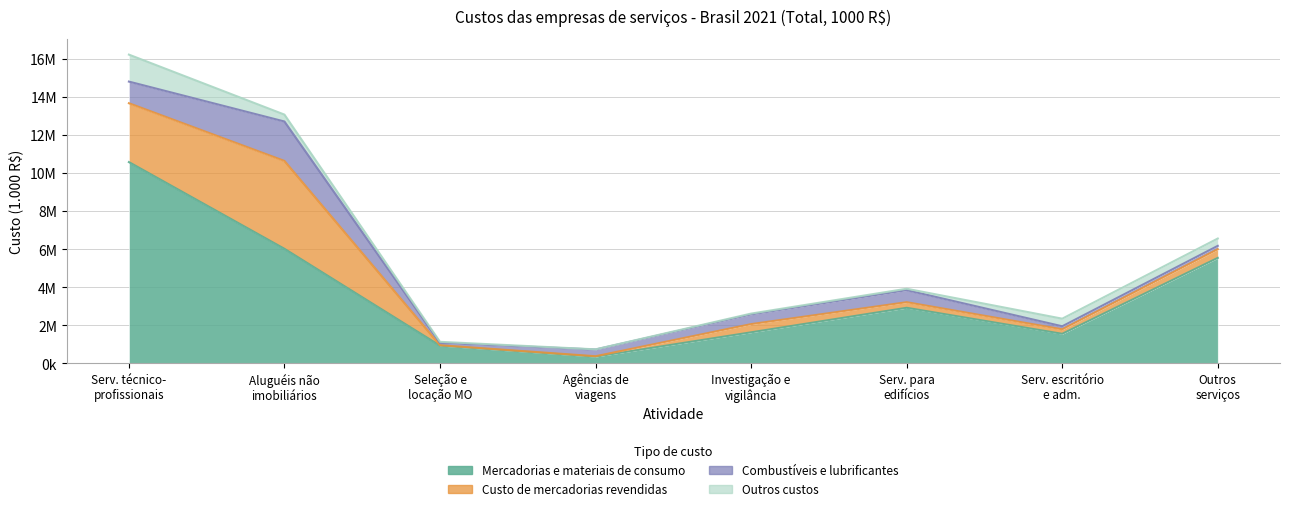

What position from the left is Serviços de escritório e apoio administrativo?

7